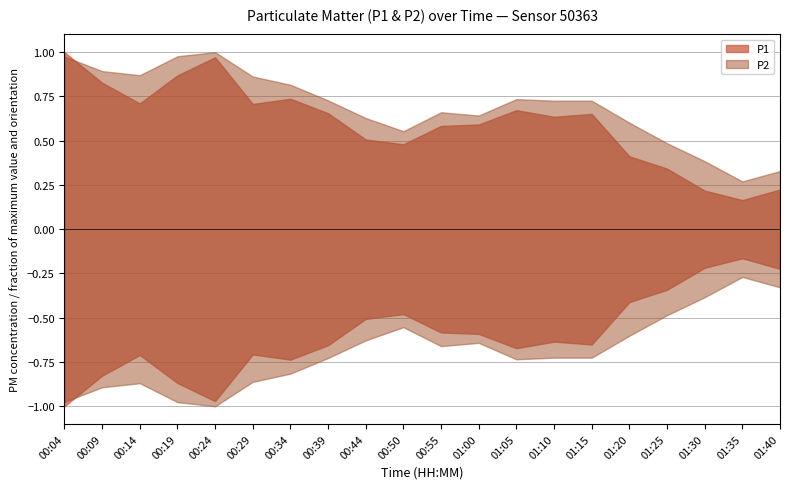

True or false: P1 and P2 intersect in this chart.

False